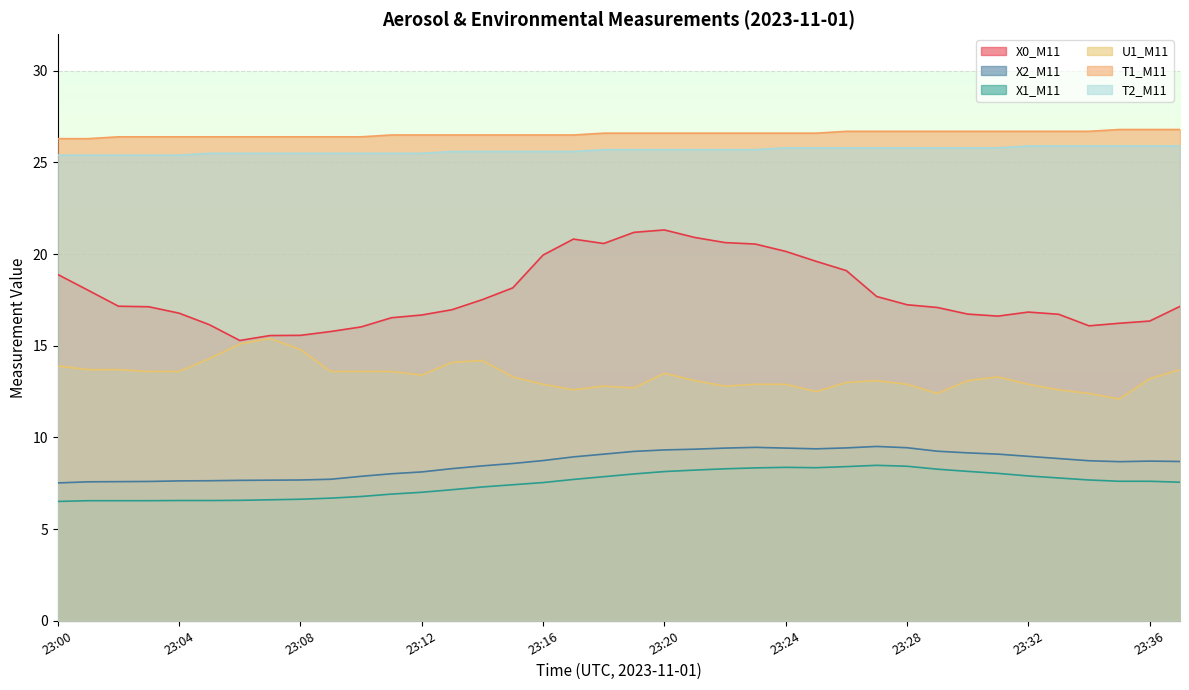

What is the sum of the X2_M11 values at 23:08 and 23:02?

15.3